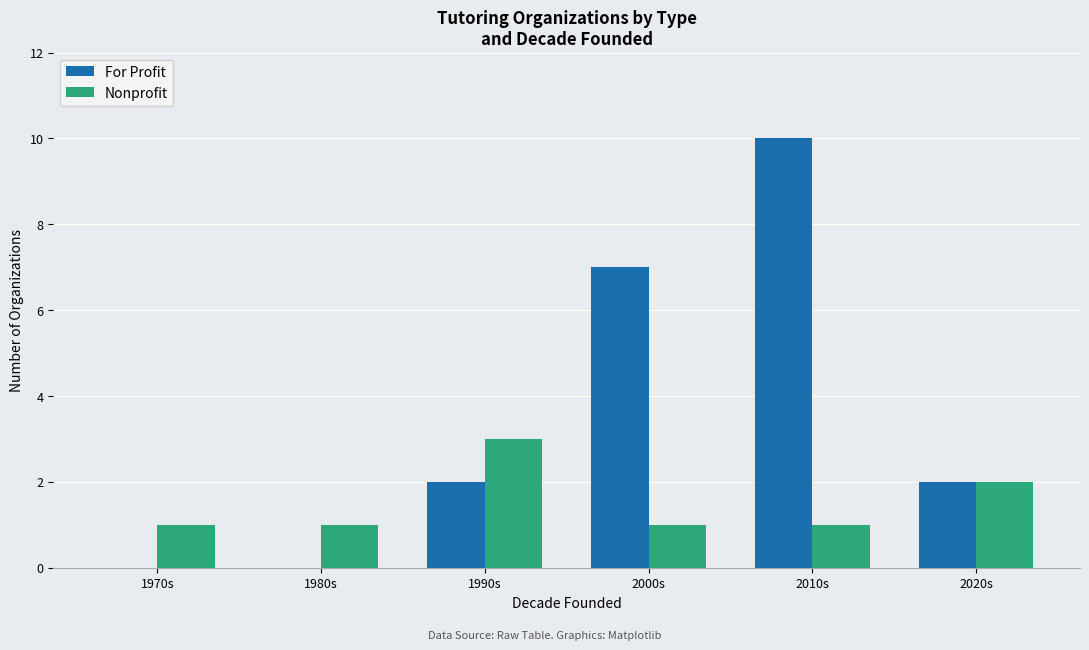

At which label does For Profit reach its peak?

2010s